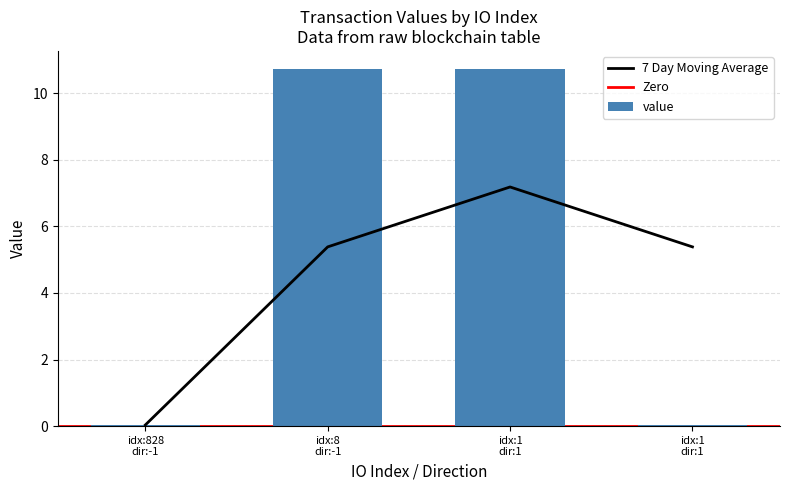

What is the average value?

5.4